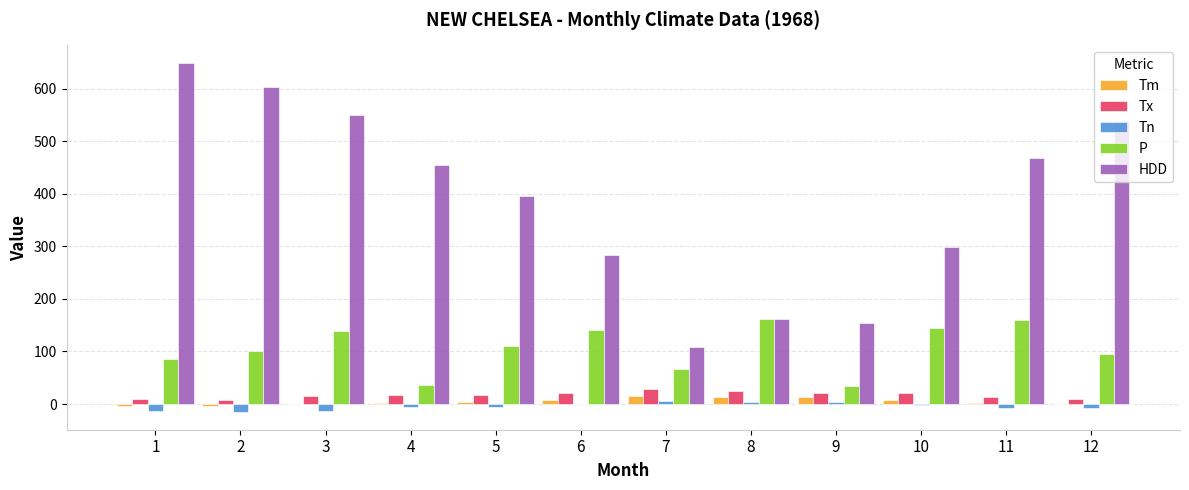

Are the bars horizontal?

No